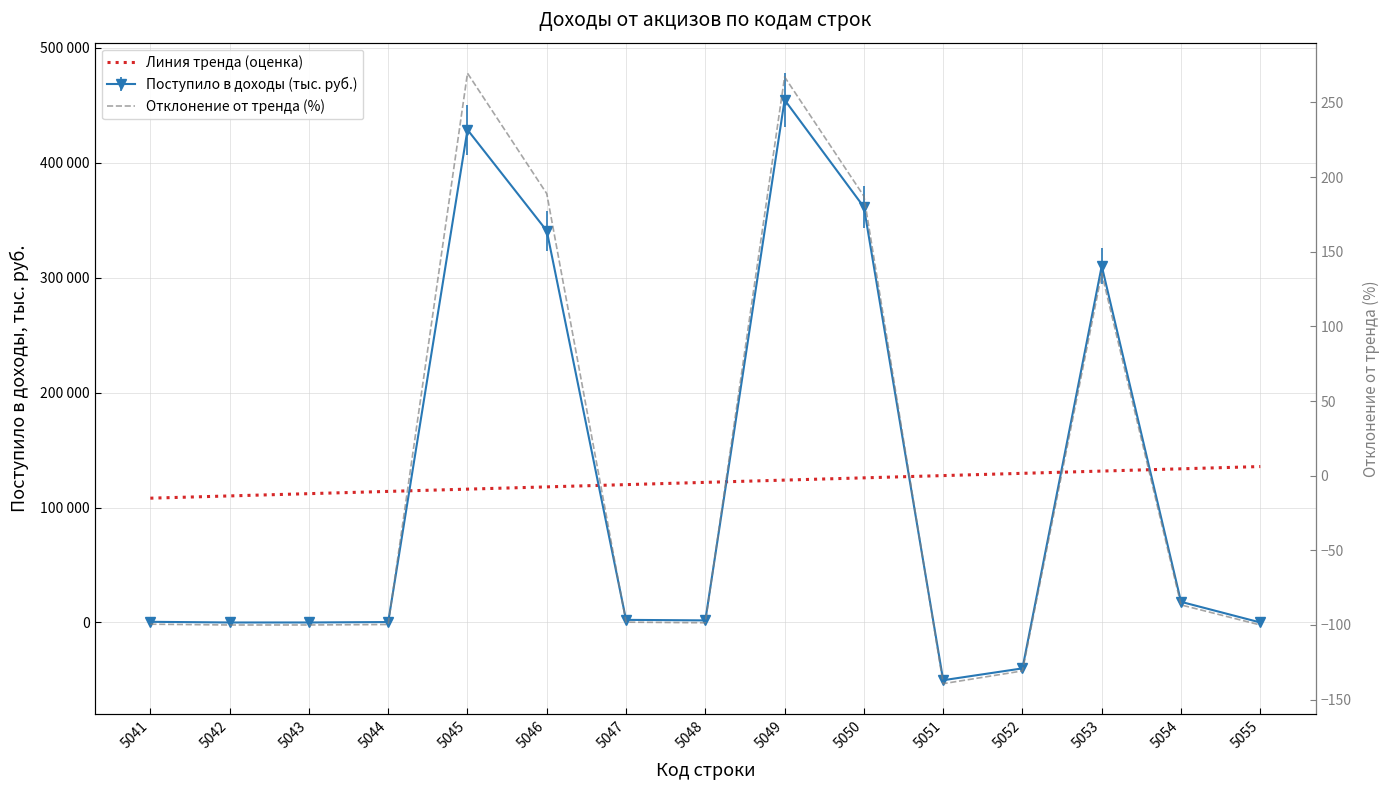

What is the average value of the Линия тренда (оценка) series?

121918.2